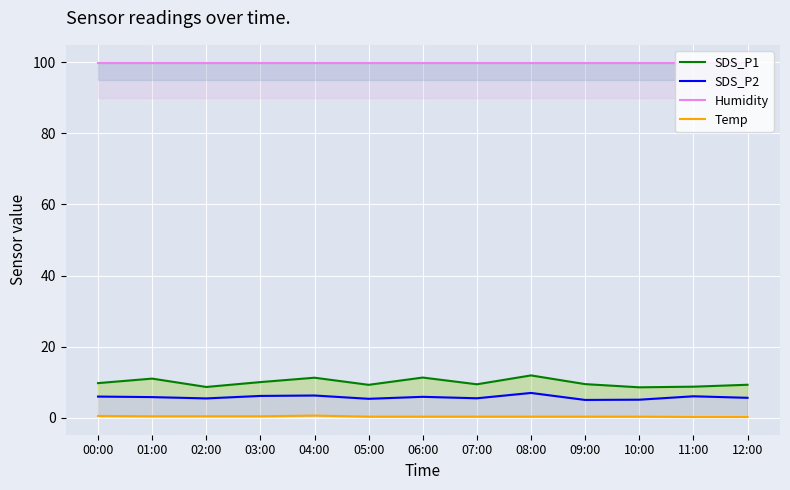

How many distinct data groups are displayed?

4